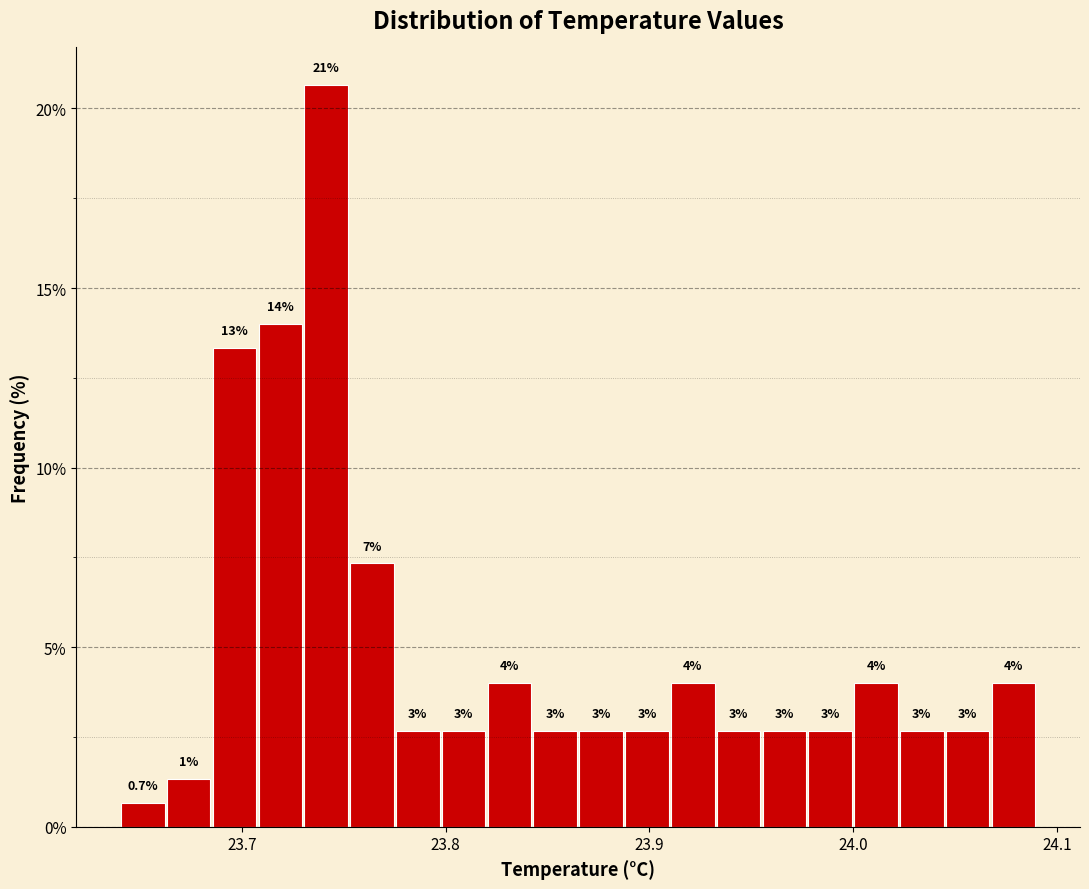

Read against the x-axis, roughly where is the centre of the tallest bar?

23.74